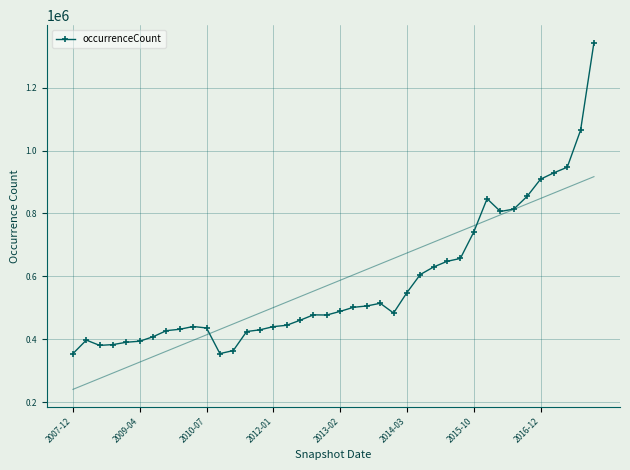

What is the highest value of the occurrenceCount series?

1344064